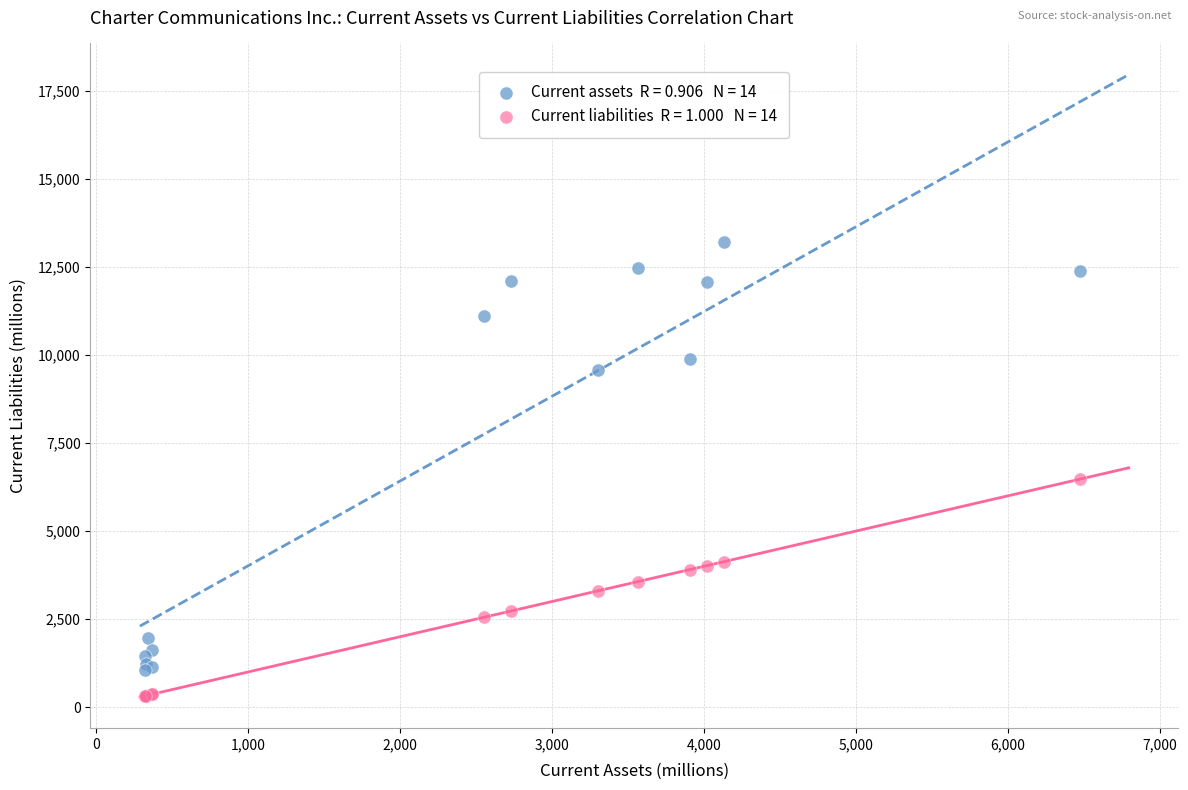

Across all series, what Y value is closest to 6768?

6471